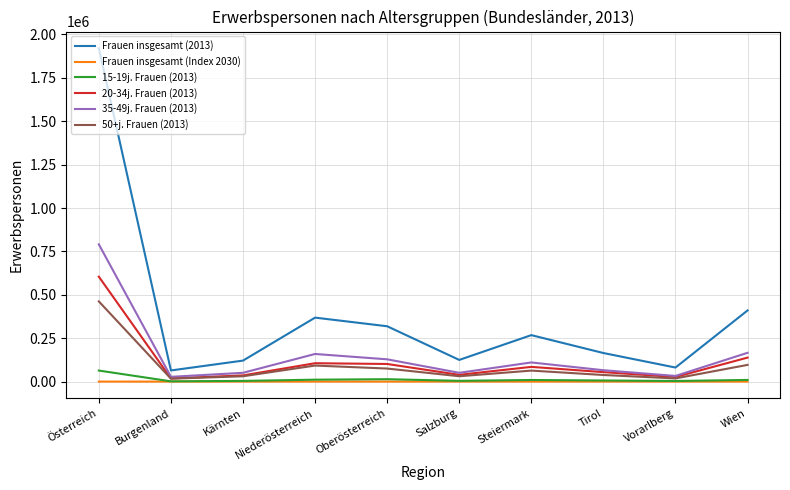

At which label does 20-34j. Frauen (2013) reach its peak?

Österreich